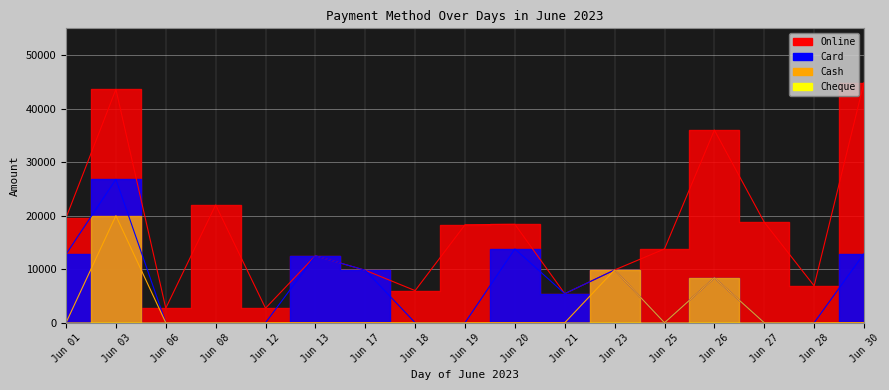

What is the approximate value of Online at 12, to the nearest 100?

2700